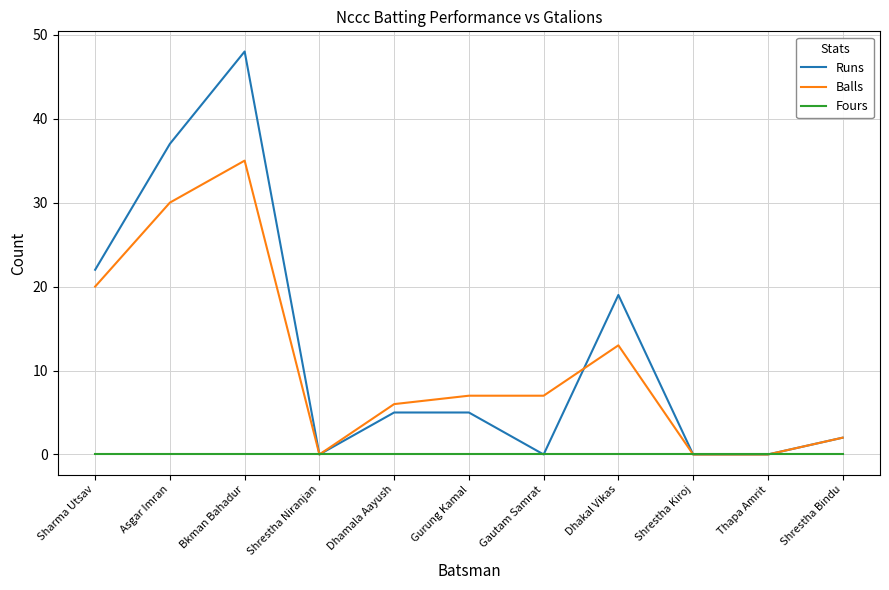

What position from the left is Shrestha Niranjan?

4